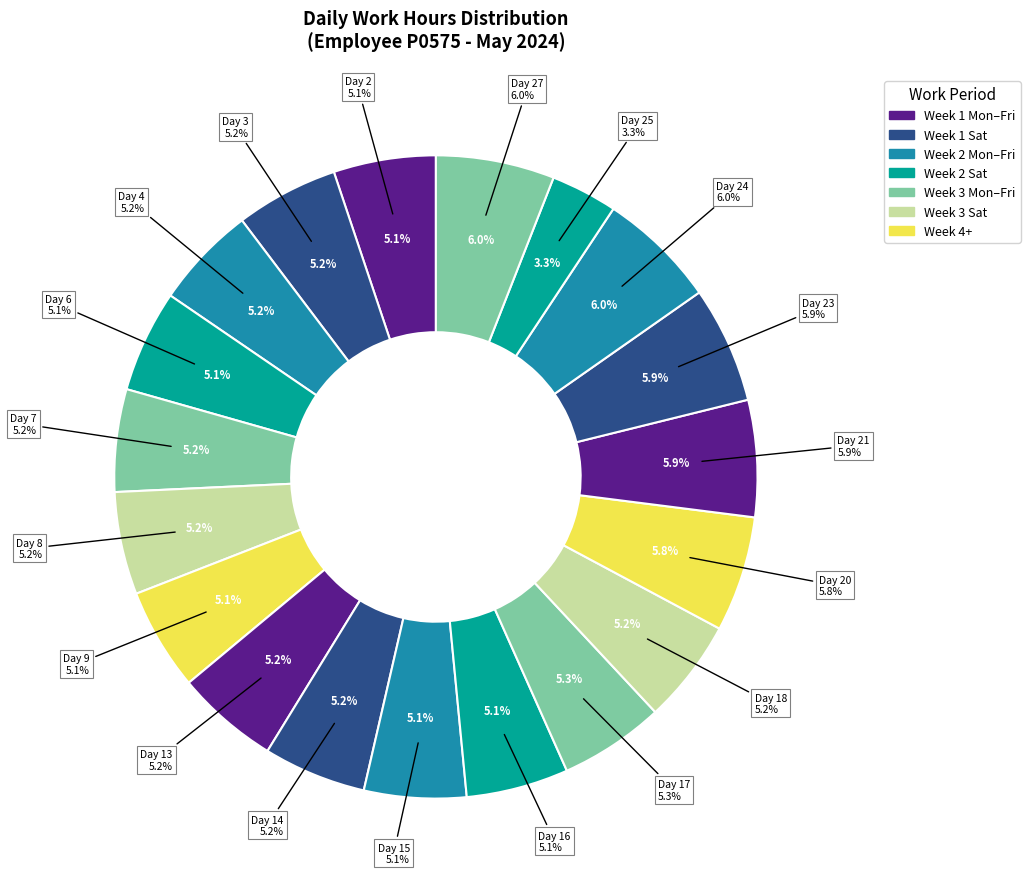

Is it true that Day 6 is 5% of the pie?

True